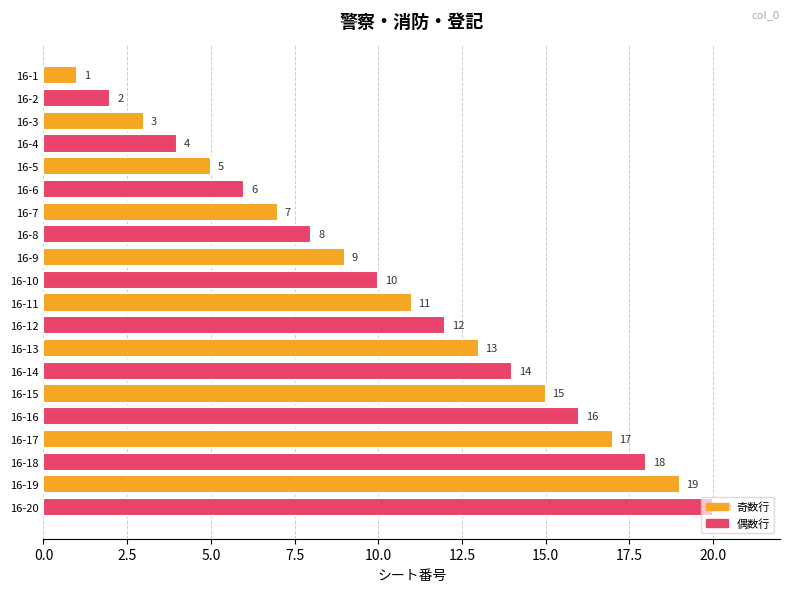

How many bars are there in total?

20